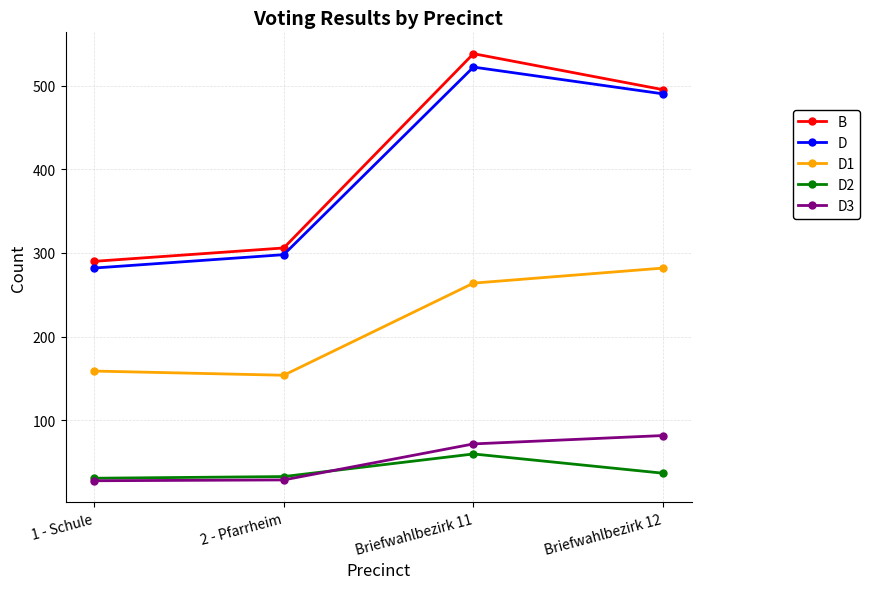

The value of D2 at Briefwahlbezirk 11 is 60. True or false?

True